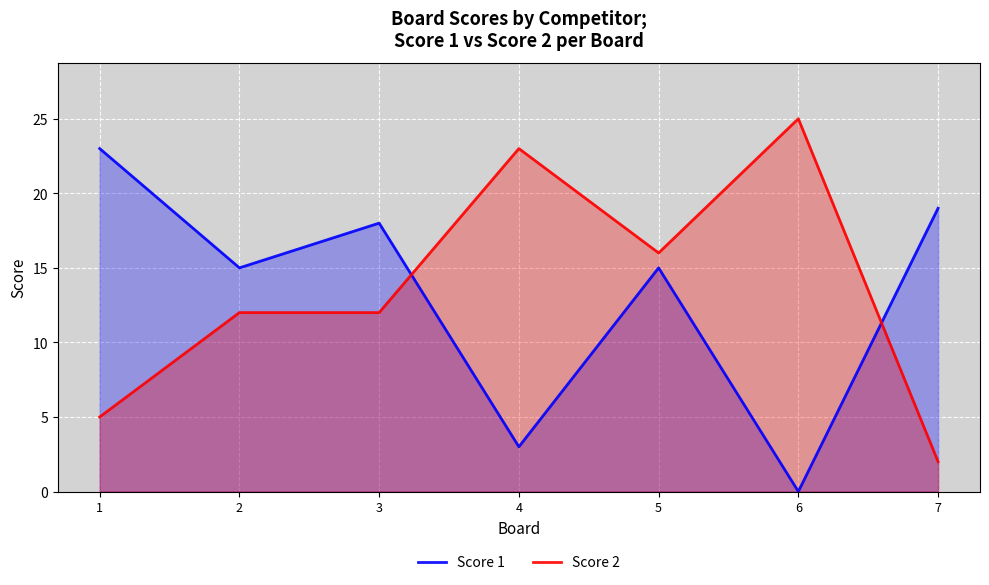

Which label corresponds to the smallest value in the chart?

6